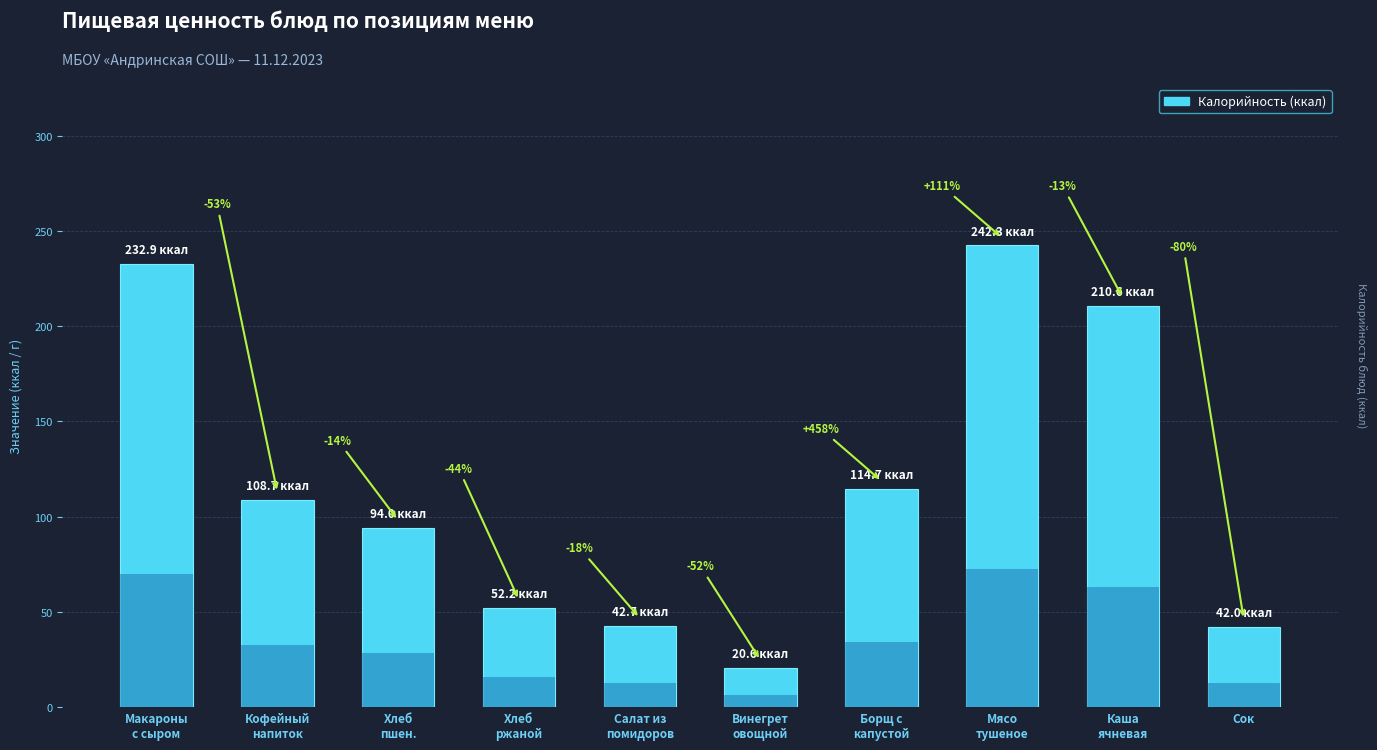

List the labels in order of value, largest first.

Мясо
тушеное, Макароны
с сыром, Каша
ячневая, Борщ с
капустой, Кофейный
напиток, Хлеб
пшен., Хлеб
ржаной, Салат из
помидоров, Сок, Винегрет
овощной